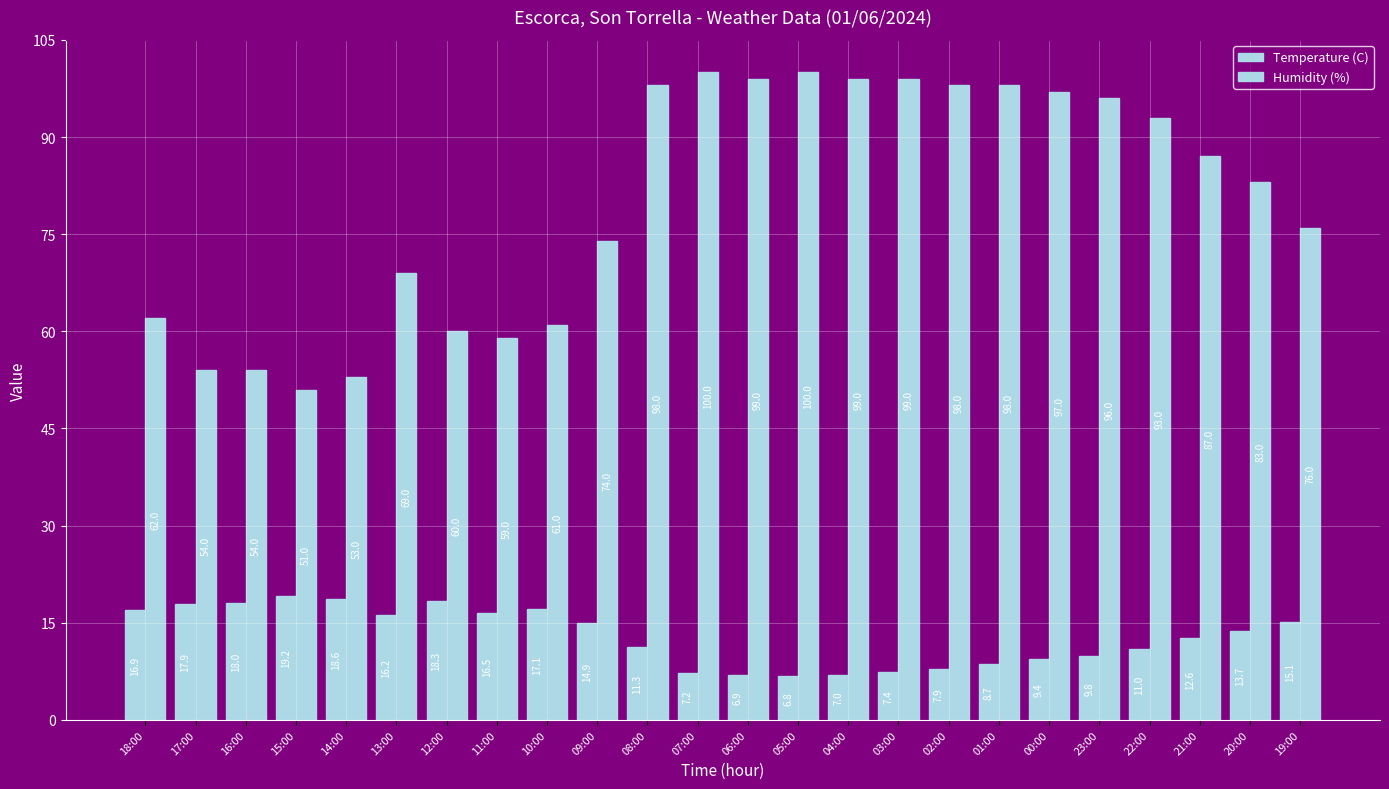

How many values in the Temperature (C) series are below 13?

12